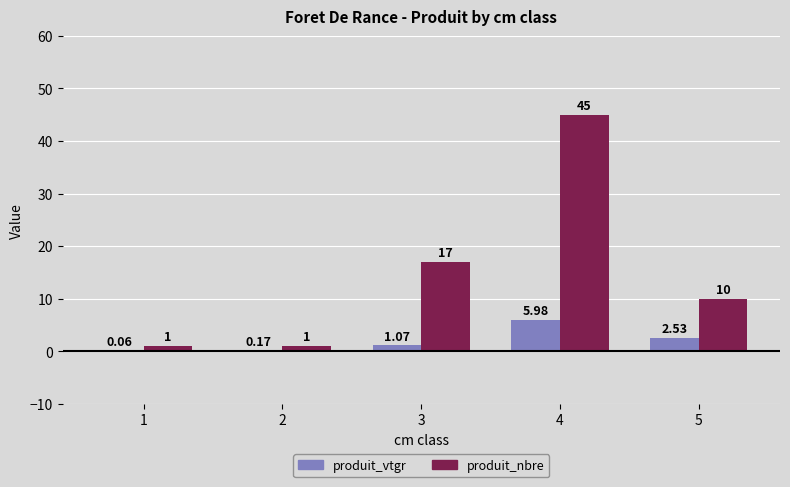

What is the approximate value of produit_nbre at 2?

1.0